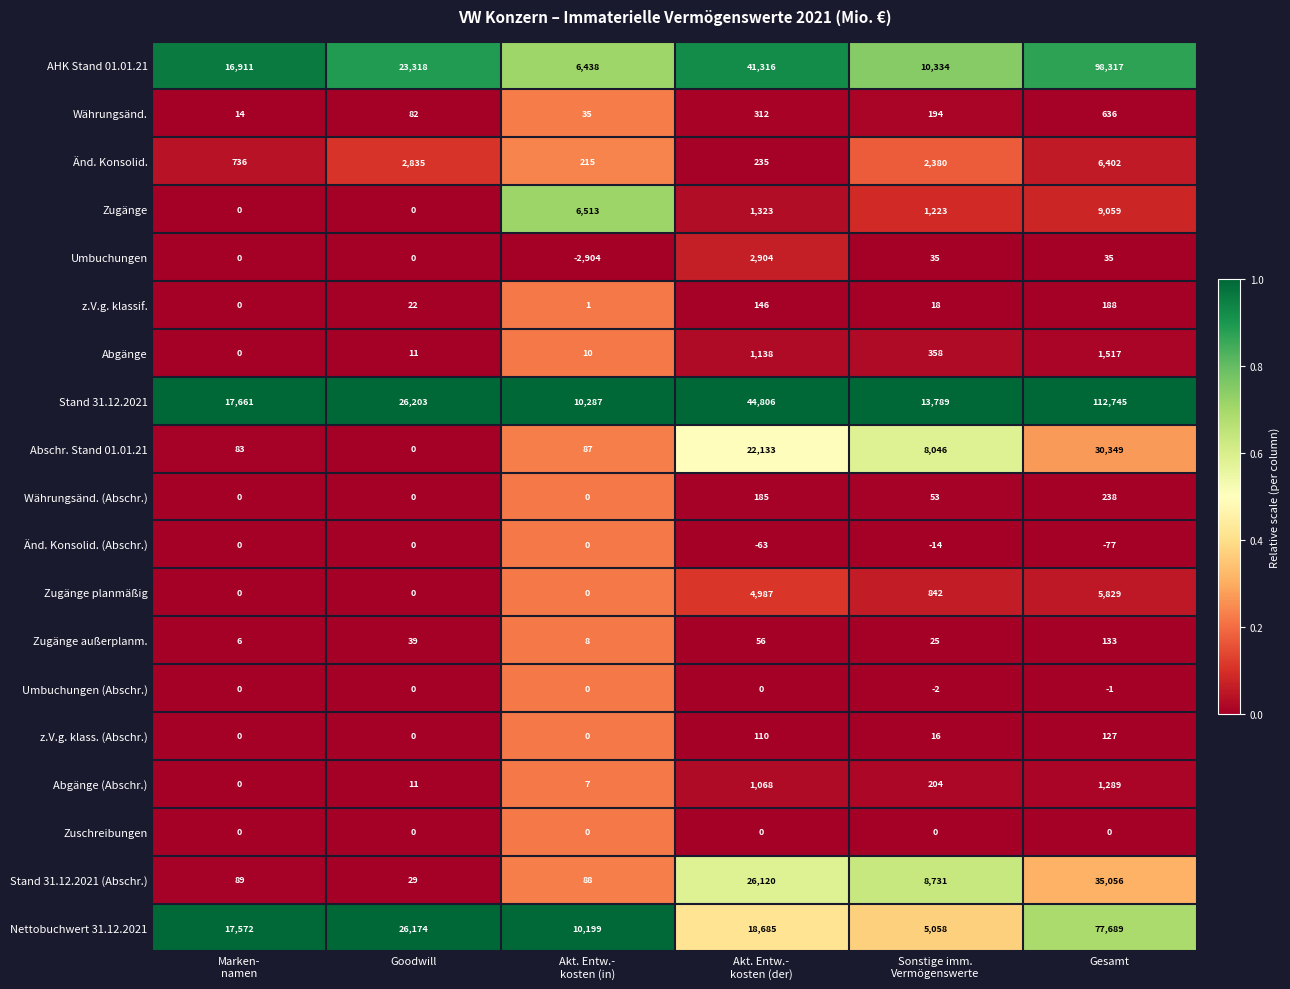

What is the sum of all z.V.g. klassif. values?

375